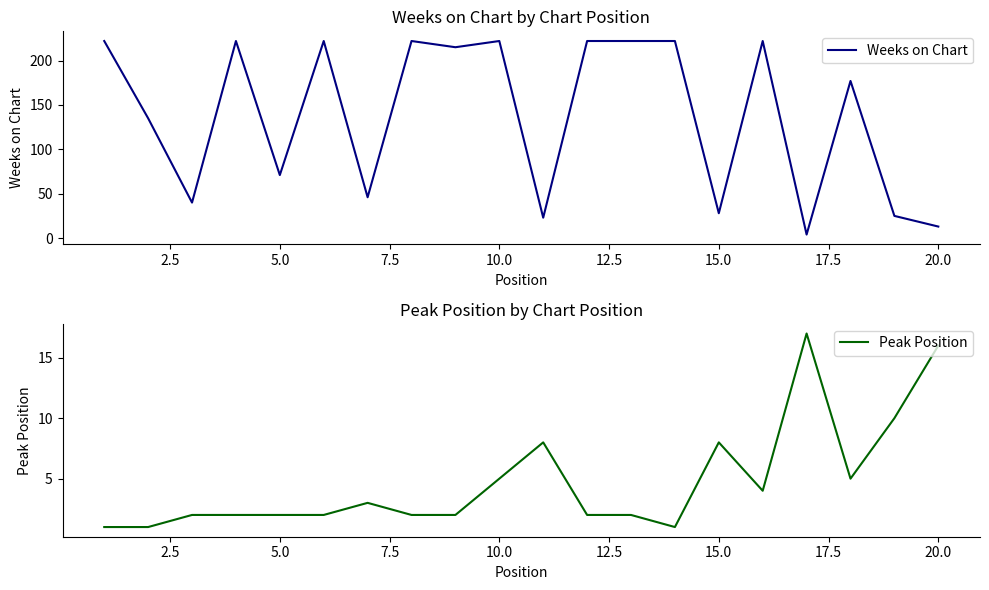

What is the maximum value for Peak Position?

17